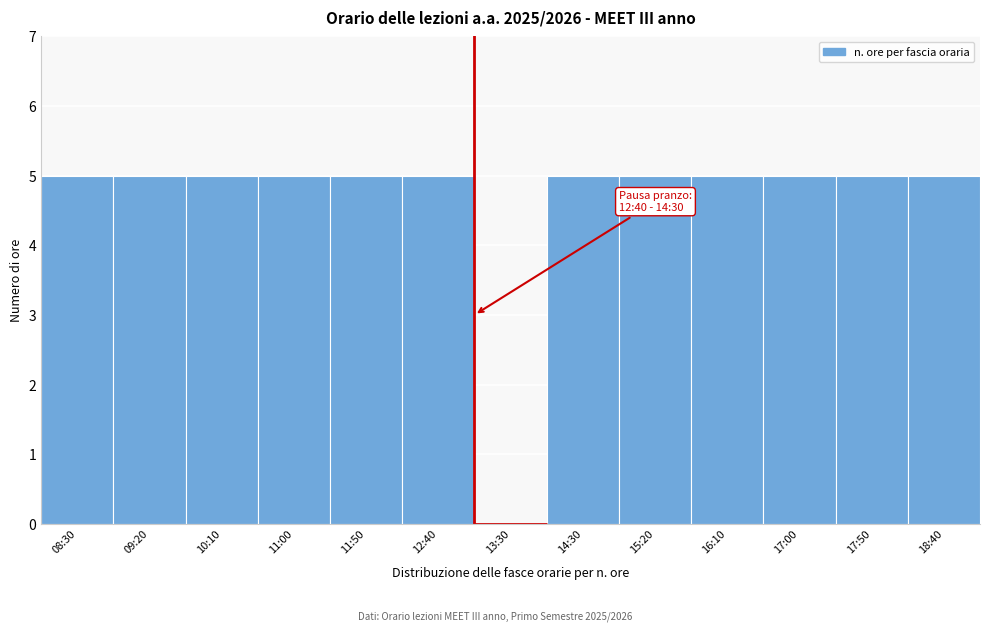

Reading left to right, extract all data points from this chart.

08:30=5	09:20=5	10:10=5	11:00=5	11:50=5	12:40=5	13:30=0	14:30=5	15:20=5	16:10=5	17:00=5	17:50=5	18:40=5